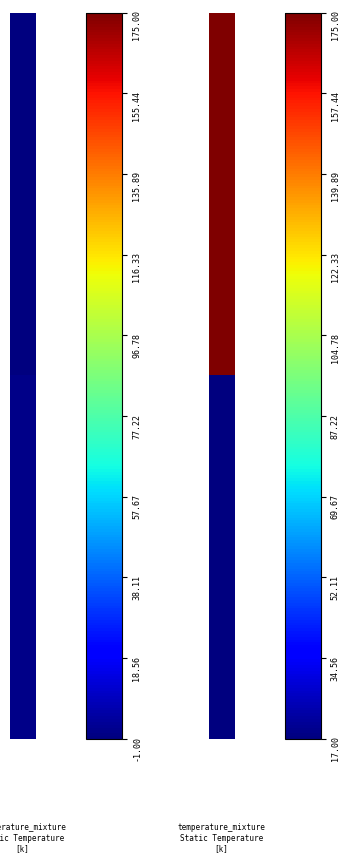

What is the total value across all series at 1?

192